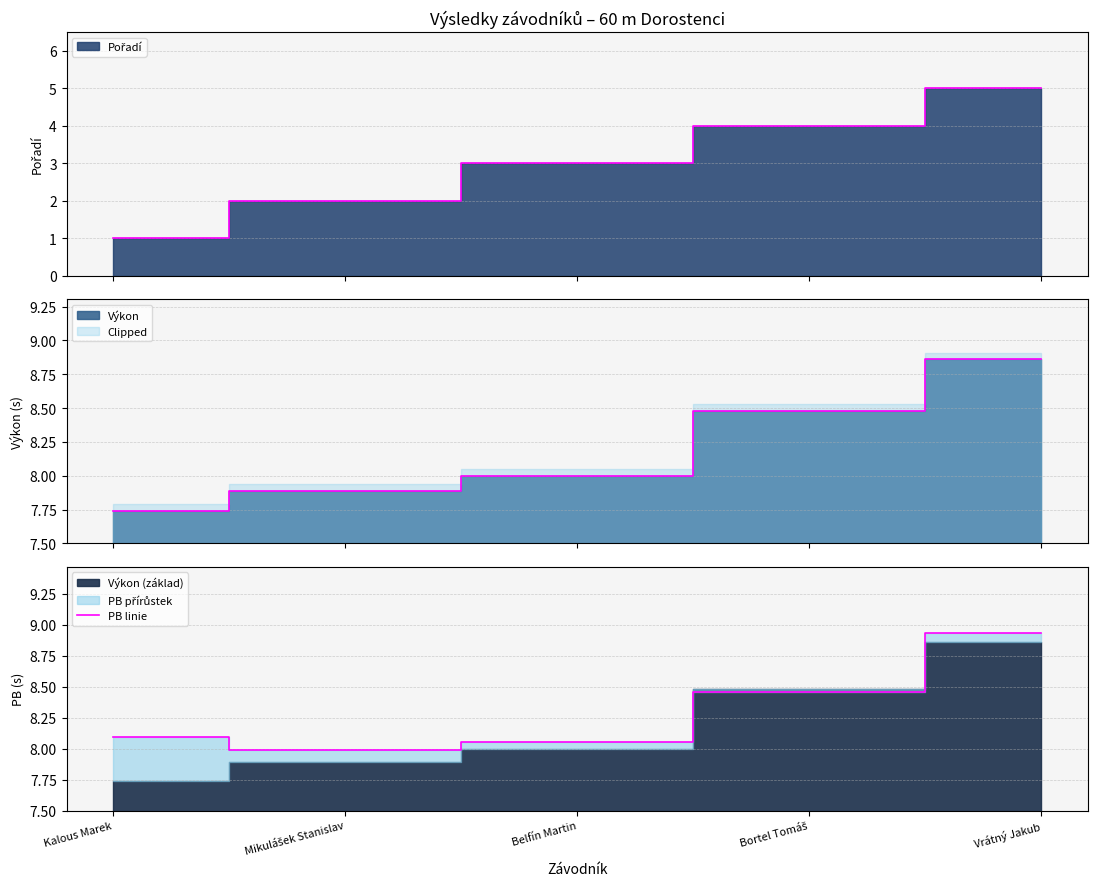

What is the smallest value displayed?

8.0